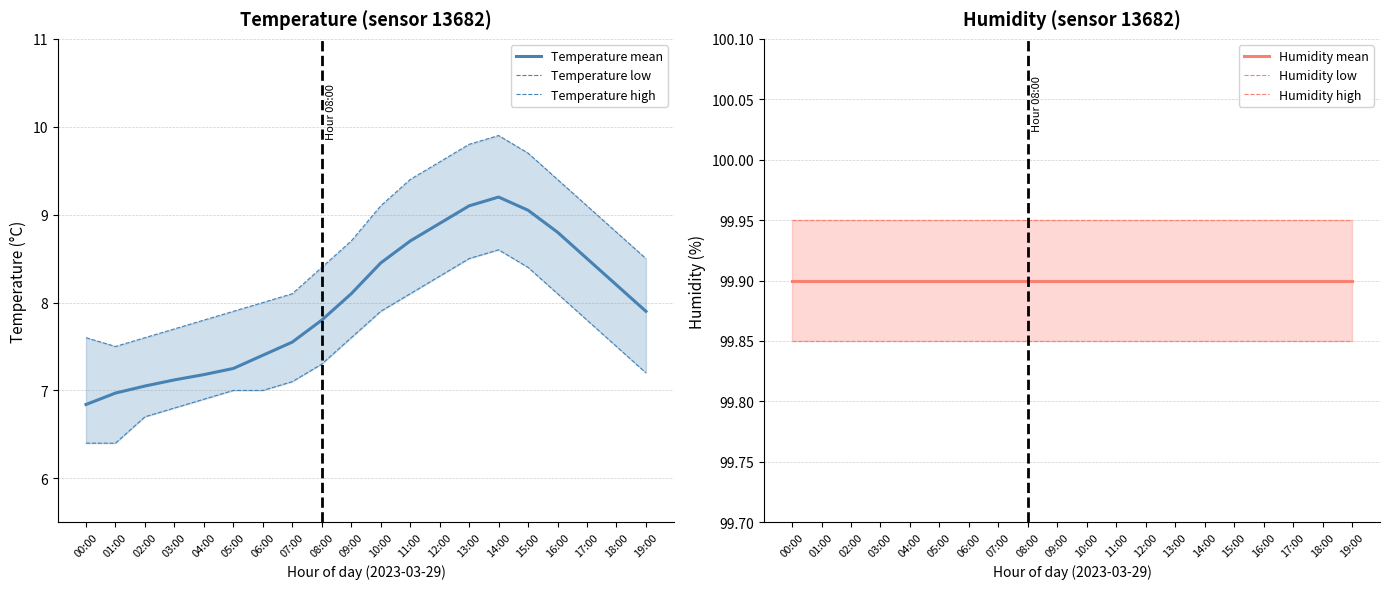

The value of Temperature high at 05:00 is 1.8. True or false?

False